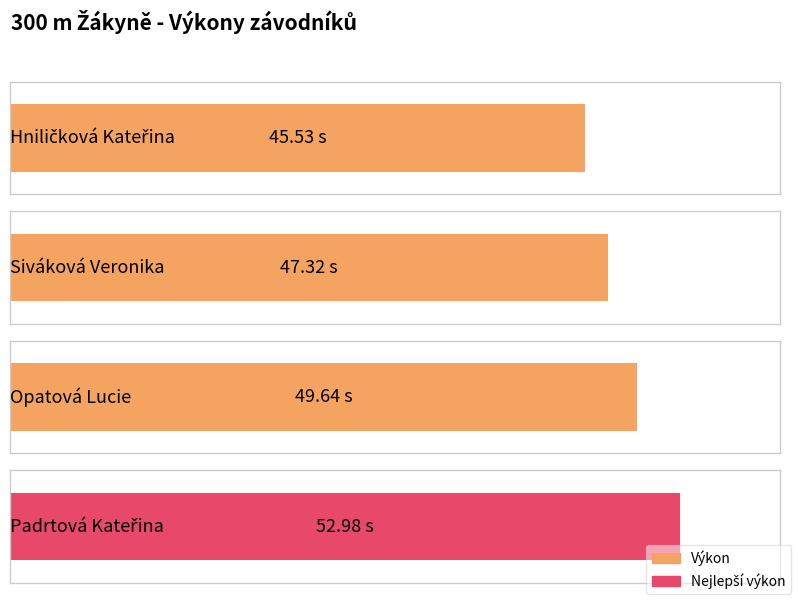

What is the minimum value shown in the chart?

45.5